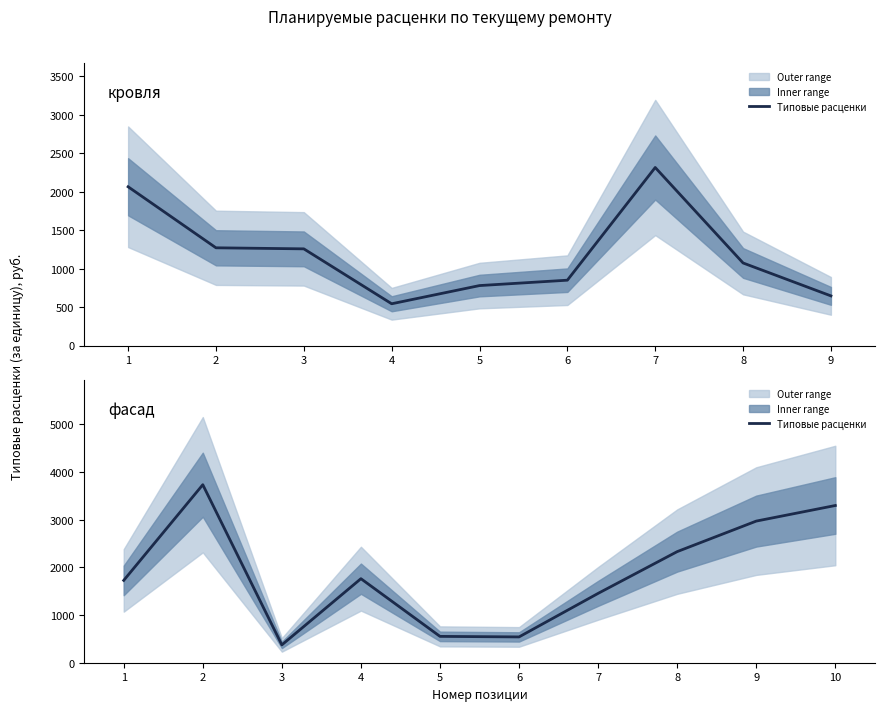

What is the difference between the second highest and second lowest values?

2757.4